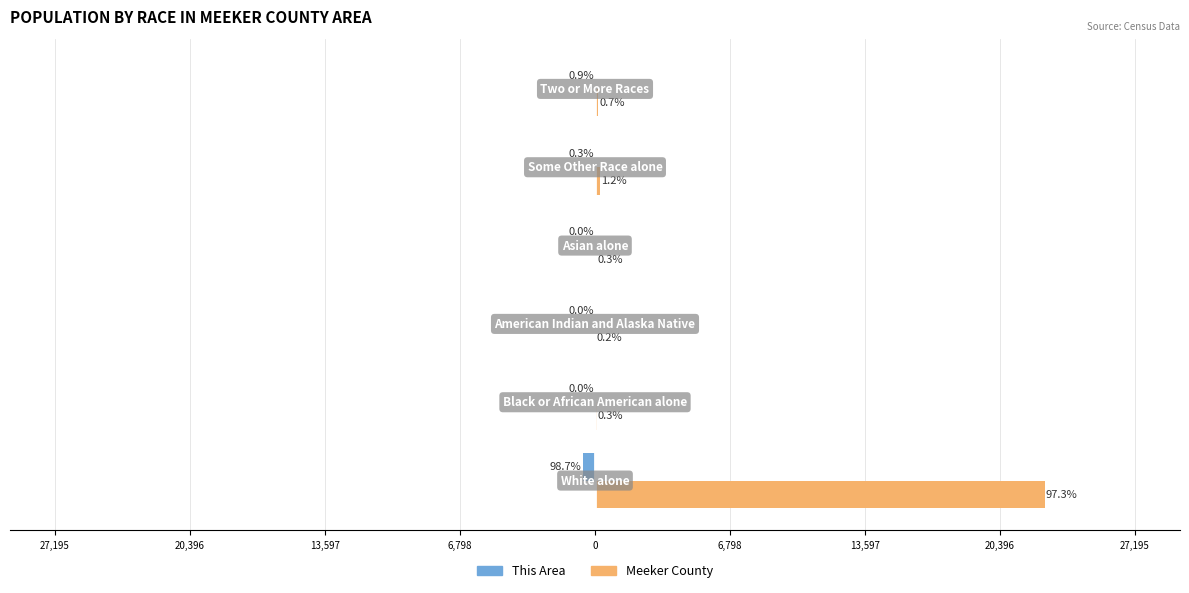

Reading left to right, list all the values displayed in this chart.

This Area: 6,798=-624	13,597=0	20,396=0	27,195=0	0=-2	6,798=-6
Meeker County: 6,798=22663	13,597=77	20,396=44	27,195=59	0=272	6,798=172